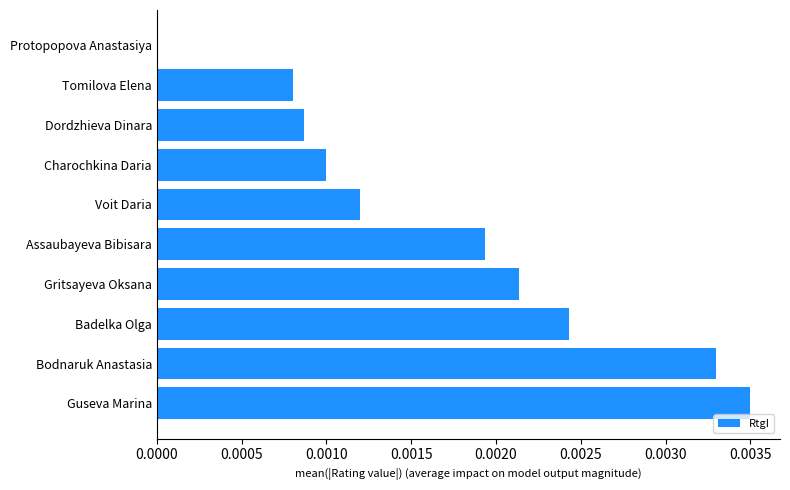

True or false: the data shows 0.0 at Guseva Marina.

True